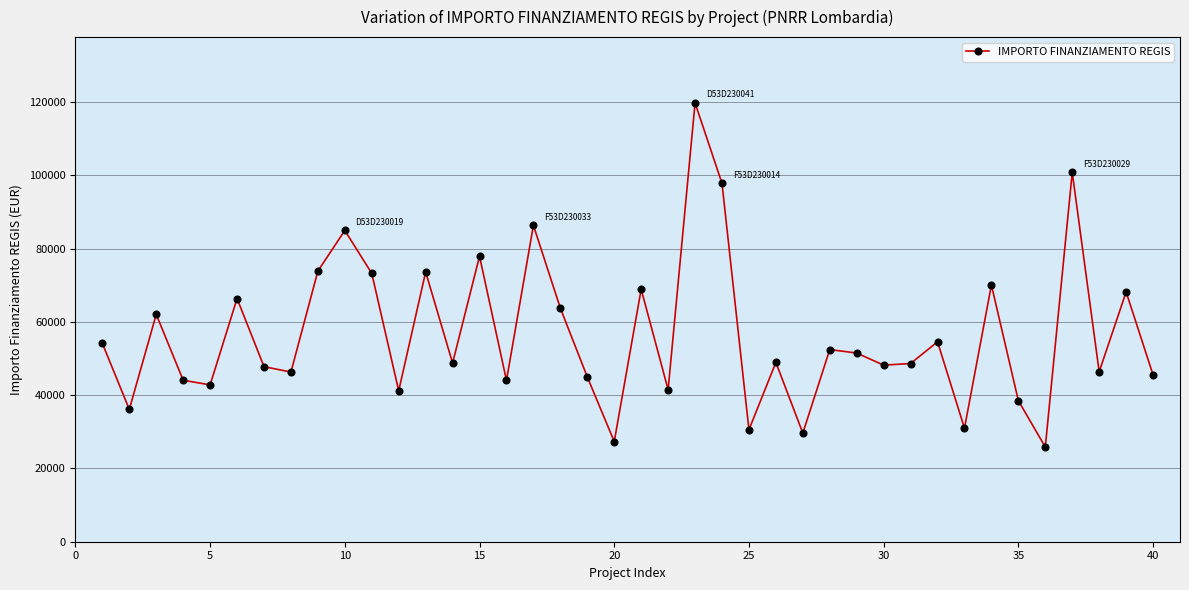

How many lines are shown in the chart?

1